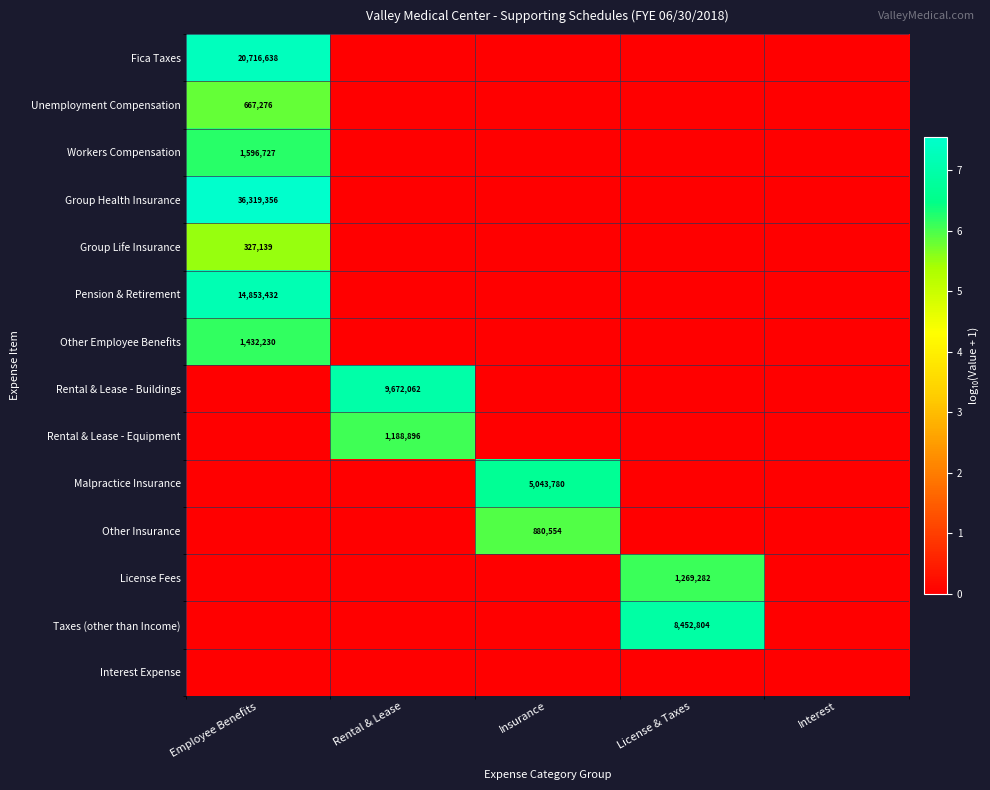

How many data points in Taxes (other than Income) are above 0?

1